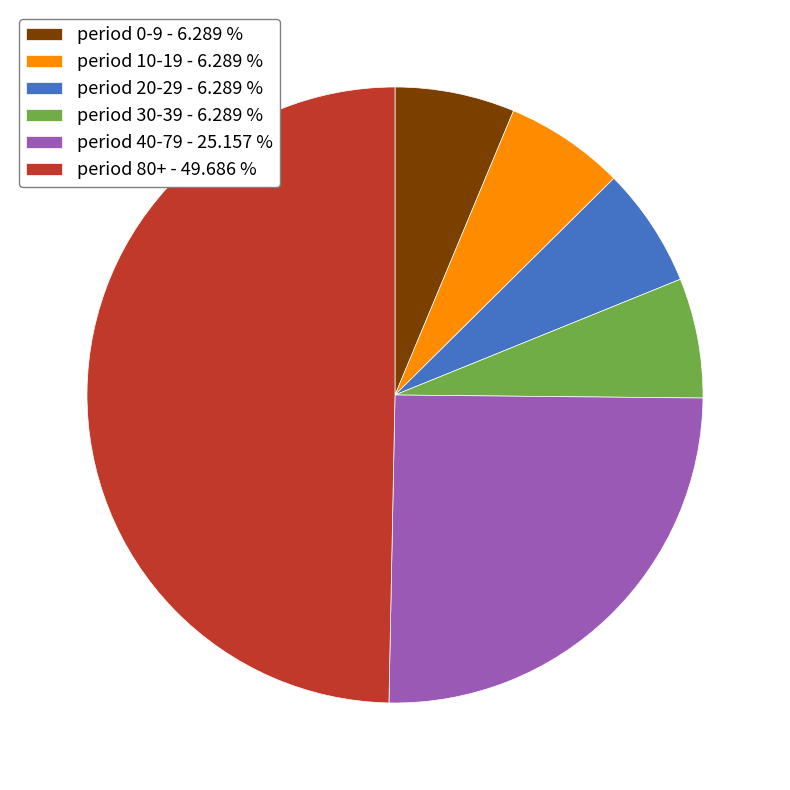

How many slices are in this pie chart?

6